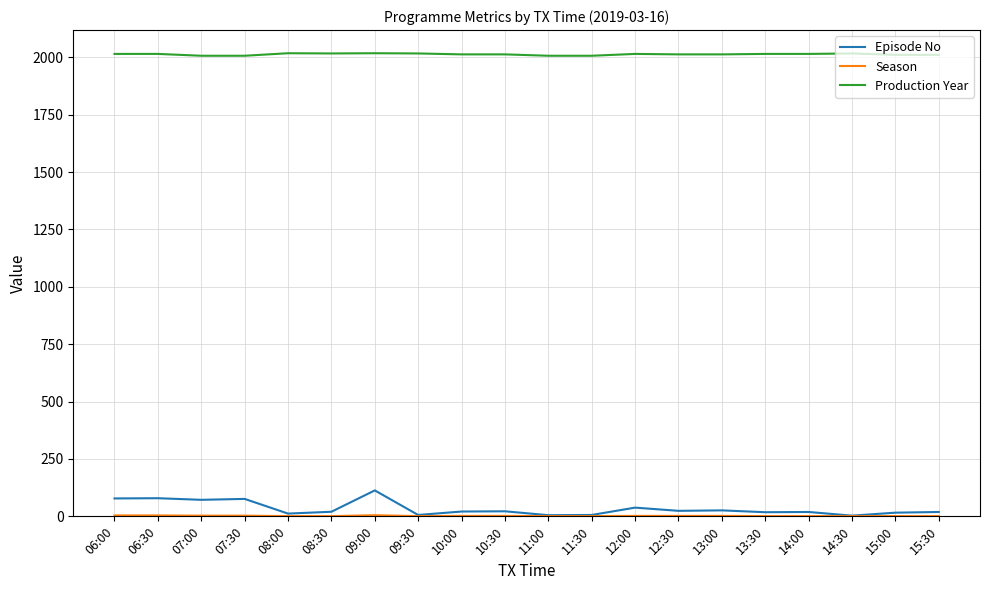

At which label does Episode No reach its peak?

09:00